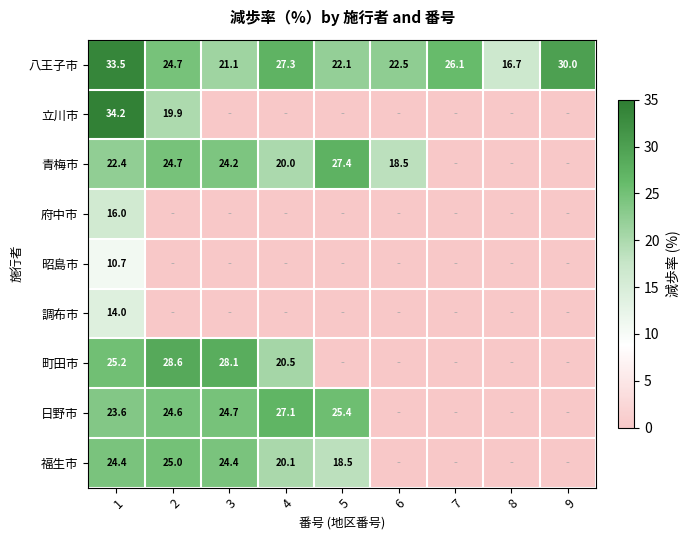

What is the lowest value of the 八王子市 series?

16.7